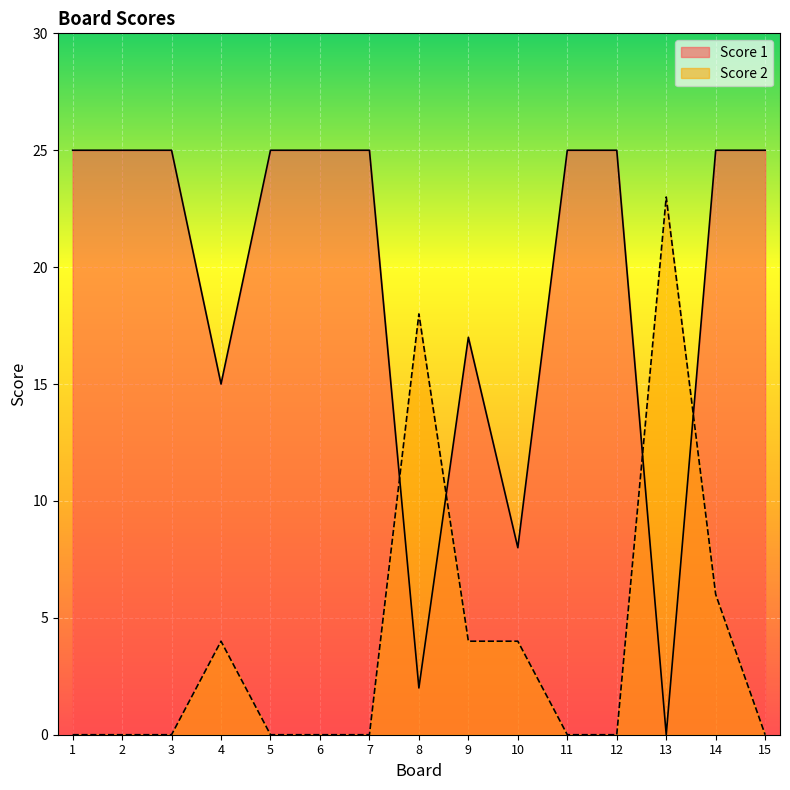

What is the sum of the Score 1 values at 8 and 5?

27